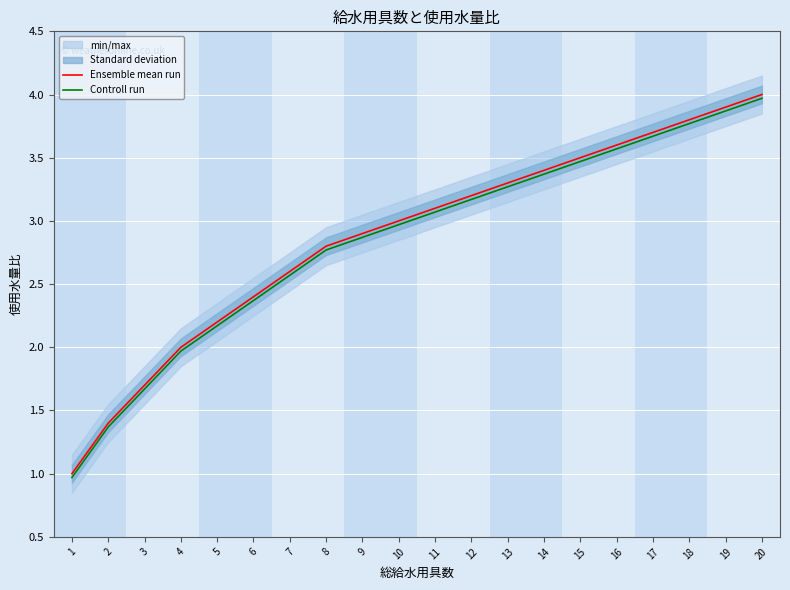

Which category has the highest value in the Ensemble mean run series?

20